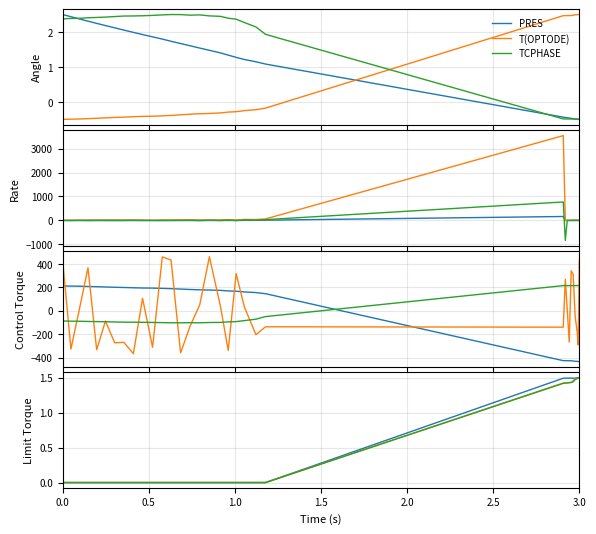

Which series ends up on top after the final intersection of T(OPTODE) and TCPHASE?

T(OPTODE)